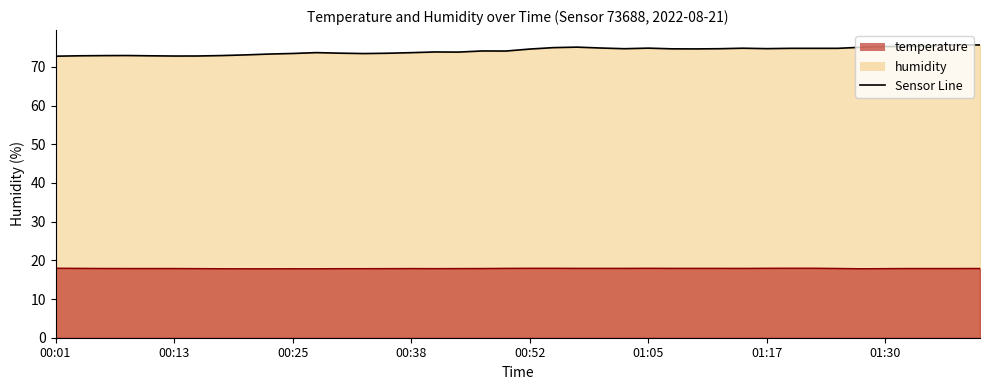

What is the highest value of the humidity series?

75.7